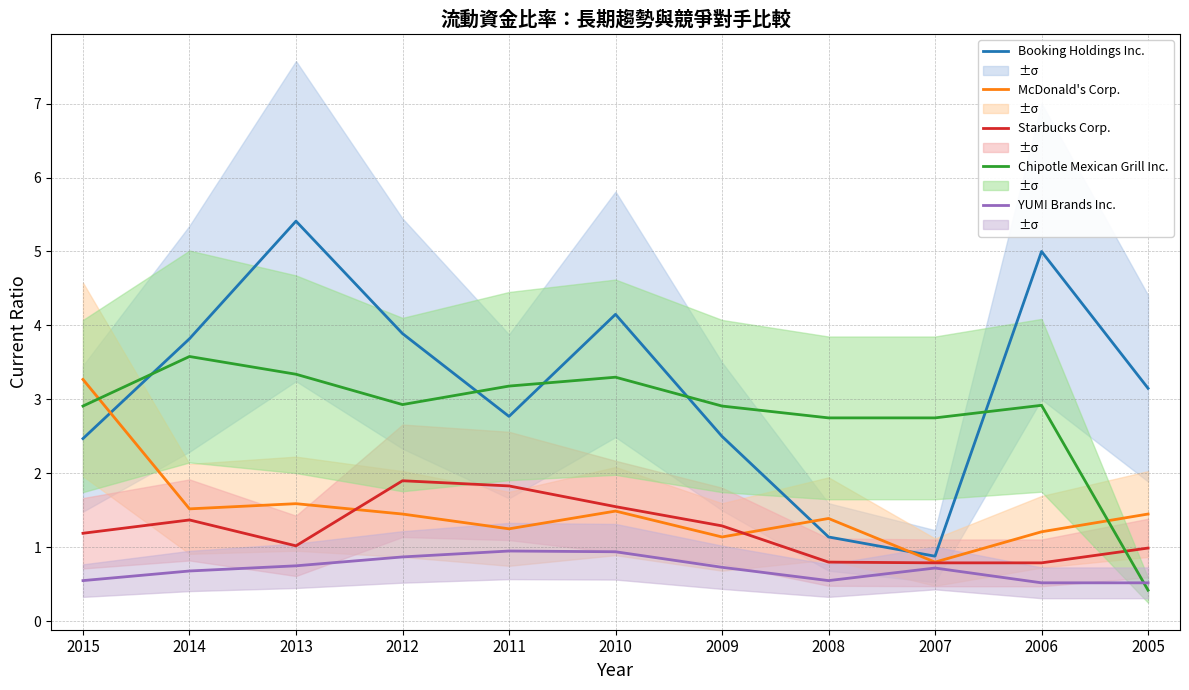

What is the value of the Chipotle Mexican Grill Inc. point at the 11th from the left?

0.4